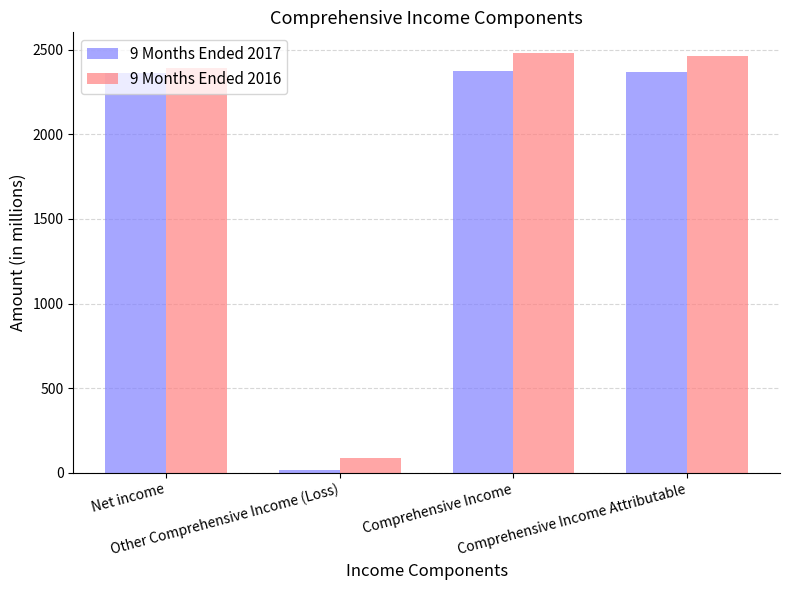

What is the label of the 4th bar from the left?

Comprehensive Income Attributable